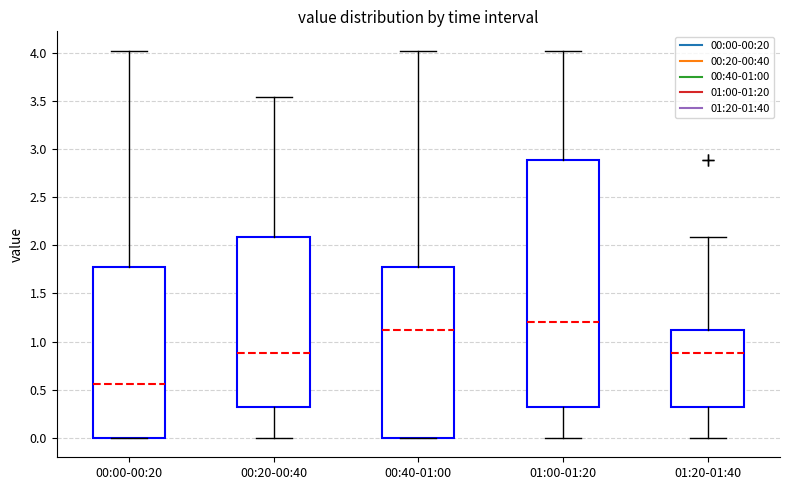

Which box is the tallest, from its lower edge to its upper edge?

01:00-01:20